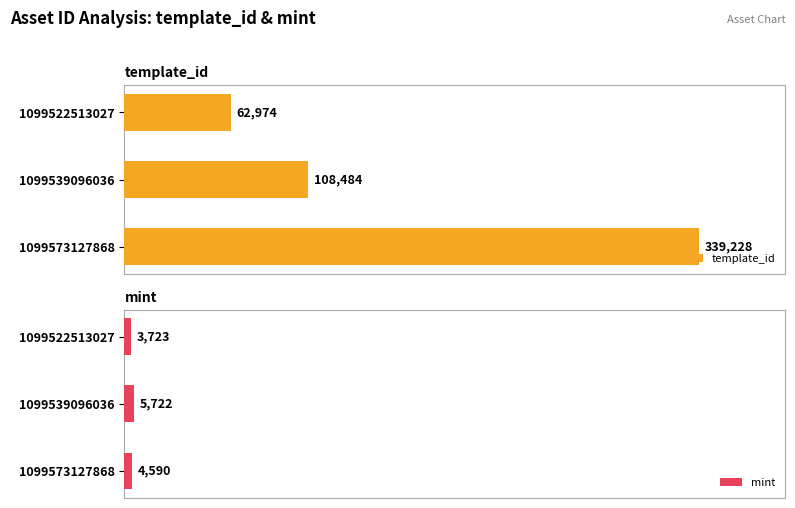

What is the difference between the second highest and minimum values in the template_id series?

45510